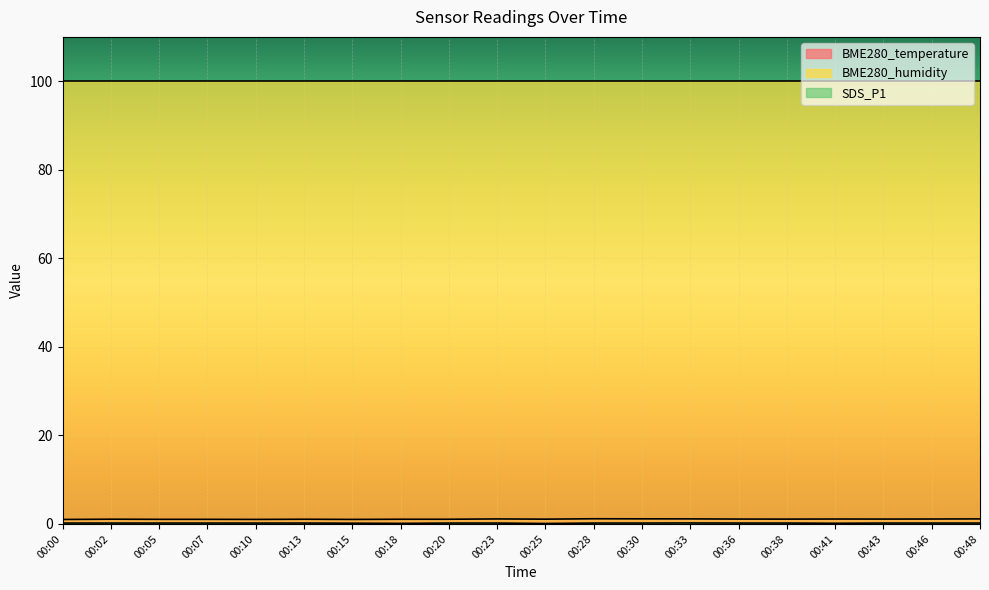

True or false: BME280_temperature has a value of 1.2 at 00:28.

True